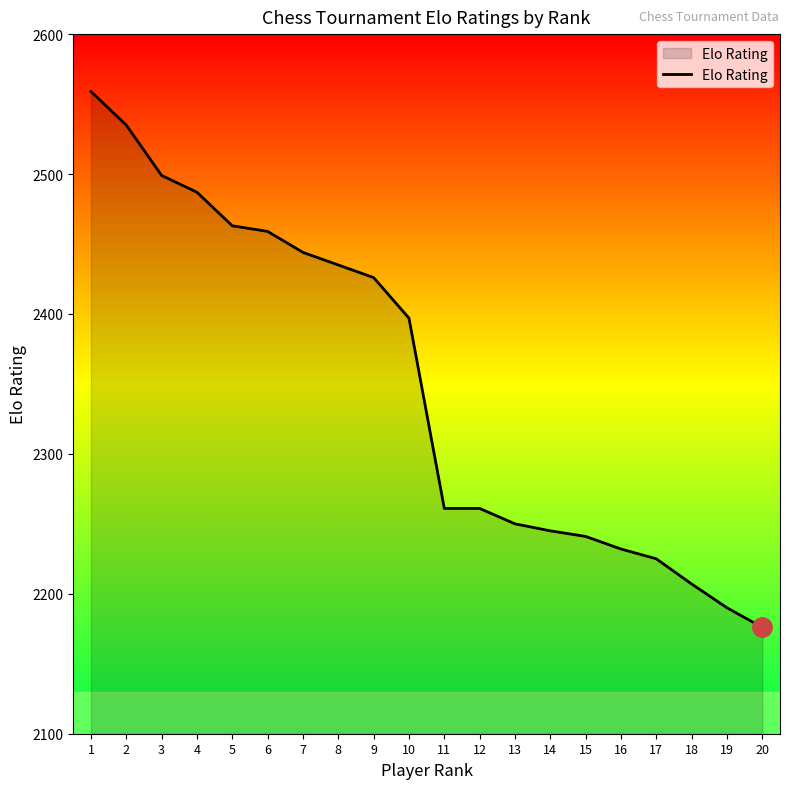

What is the greatest value displayed?

2559